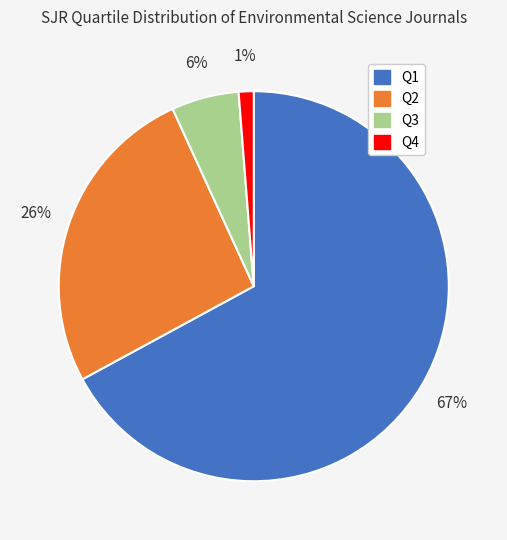

True or false: Q4 accounts for 1% of the total.

True